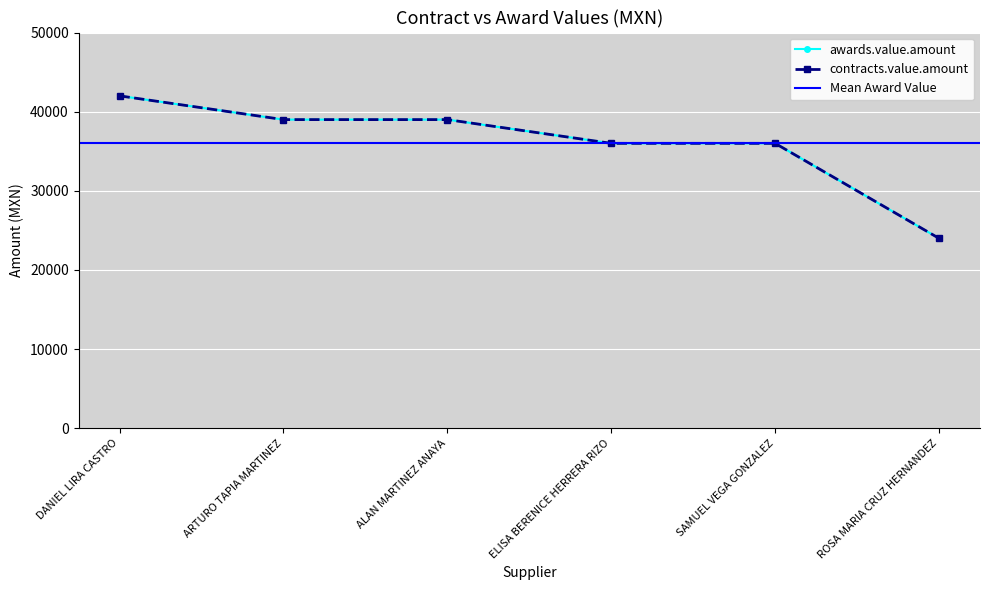

How many values in the contracts.value.amount series exceed 39000?

1